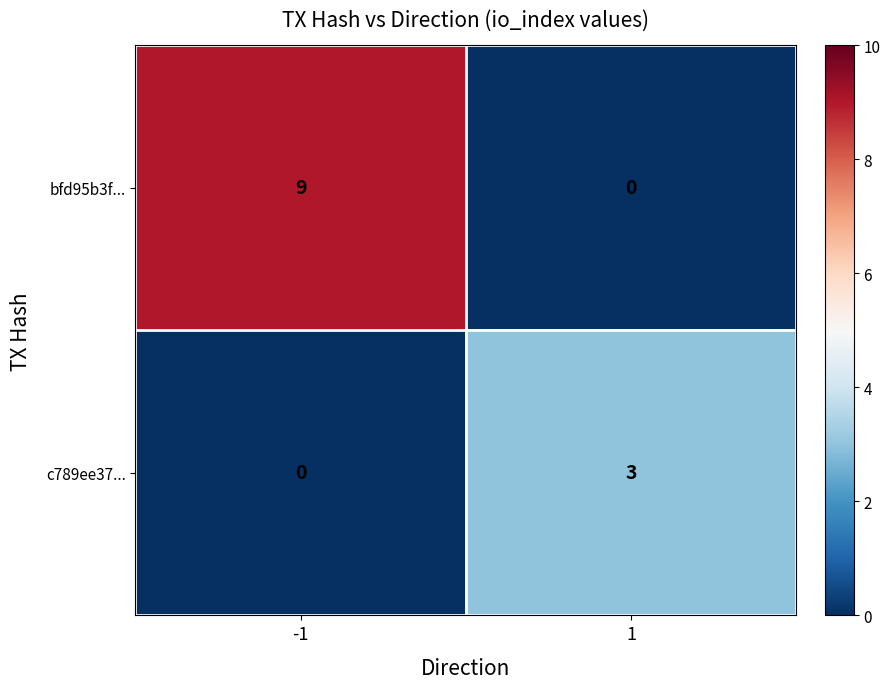

Which series has the largest total across all categories?

bfd95b3f...